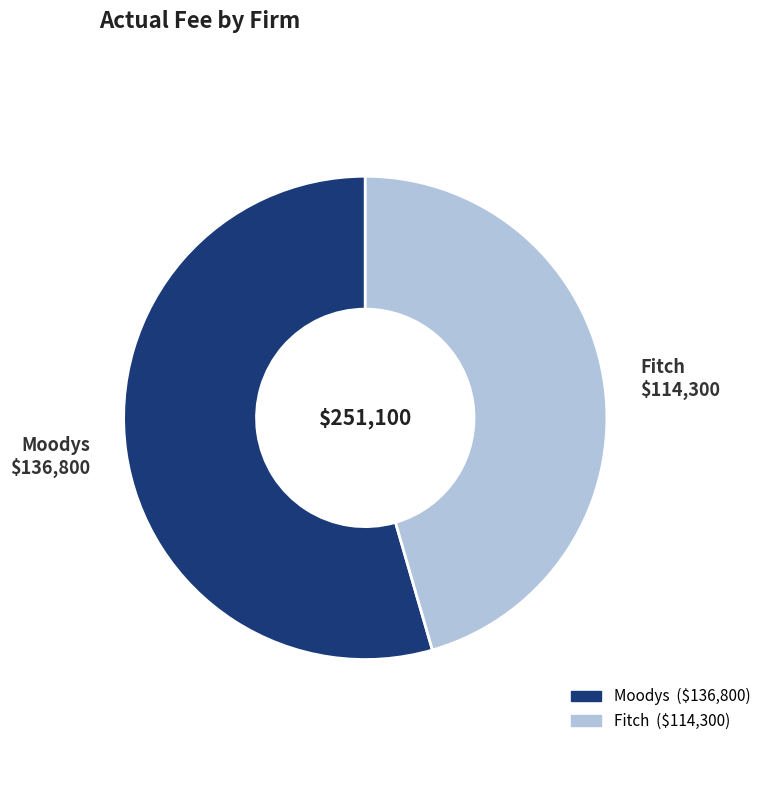

Is there a majority slice in this chart?

Yes